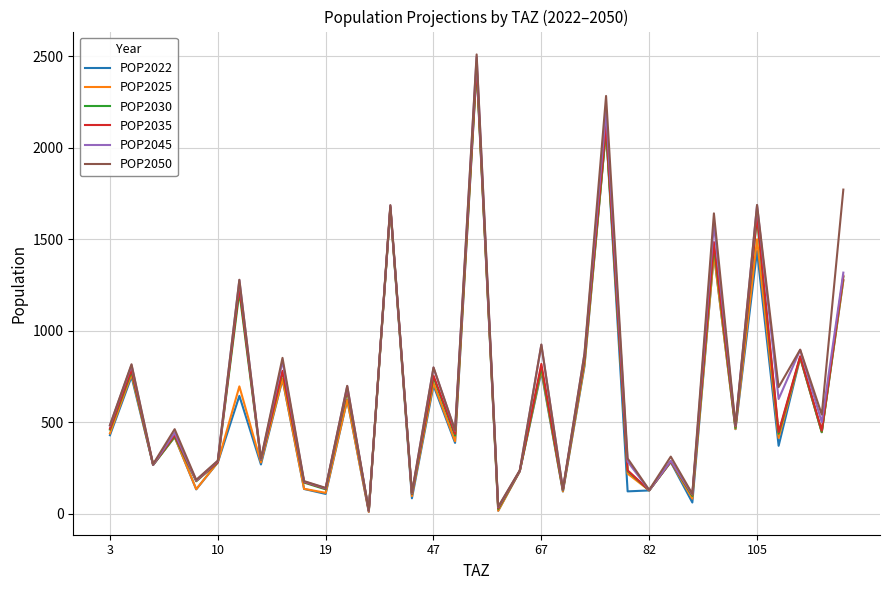

What is the lowest value of the POP2025 series?

10